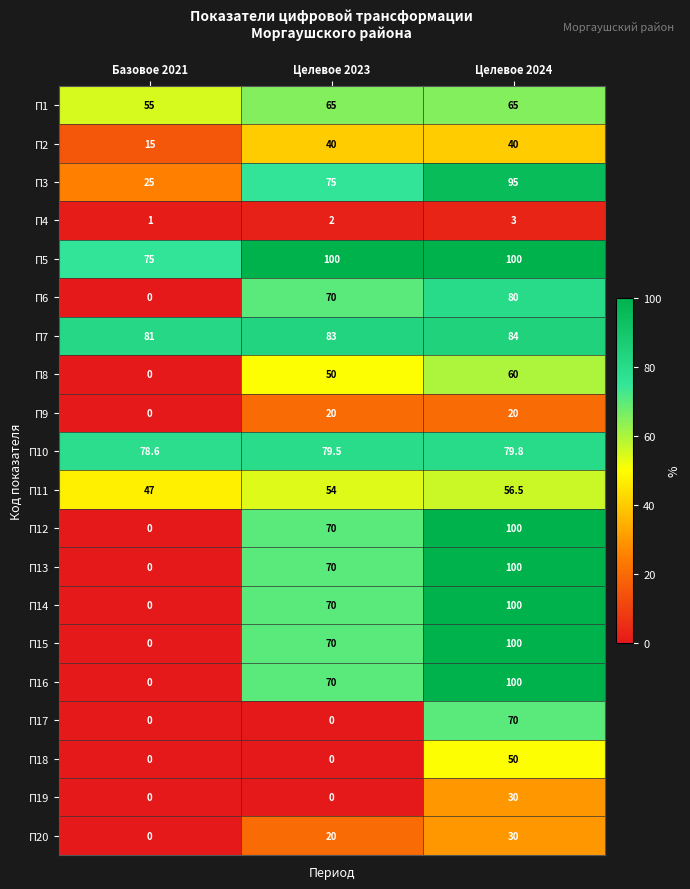

Which category has the lowest value in the П13 series?

Базовое 2021